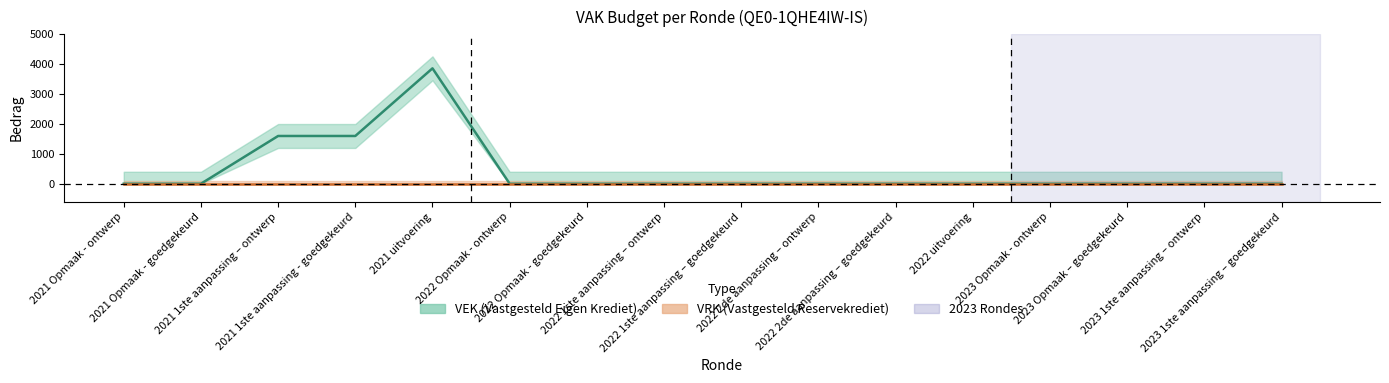

What is the change in value from 2021 1ste aanpassing - goedgekeurd to 2023 Opmaak - ontwerp?

-1596